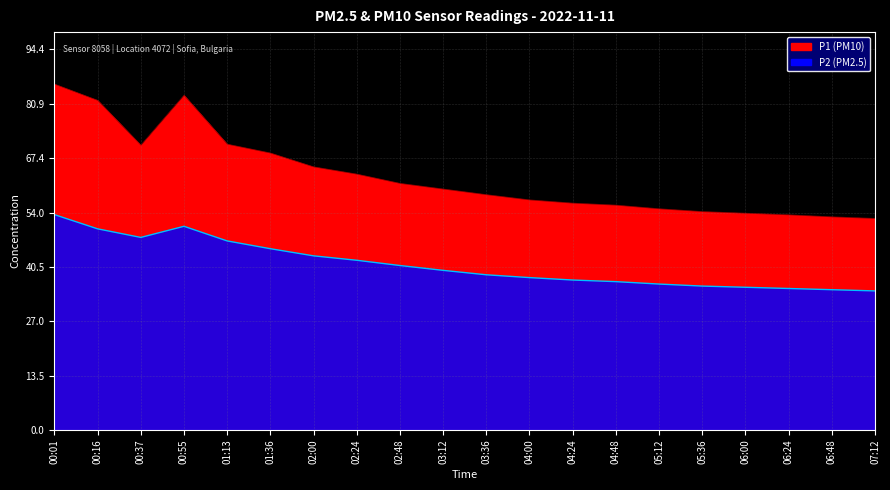

Reading right to left, extract all data points from this chart.

P1: 07:12=52.5	06:48=52.9	06:24=53.4	06:00=53.8	05:36=54.2	05:12=54.9	04:48=55.8	04:24=56.3	04:00=57.1	03:36=58.4	03:12=59.8	02:48=61.2	02:24=63.5	02:00=65.3	01:36=68.7	01:13=70.9	00:55=83.1	00:37=70.7	00:16=81.8	00:01=85.8
P2: 07:12=34.5	06:48=34.8	06:24=35.1	06:00=35.4	05:36=35.7	05:12=36.2	04:48=36.8	04:24=37.2	04:00=37.8	03:36=38.5	03:12=39.6	02:48=40.8	02:24=42.1	02:00=43.2	01:36=45.0	01:13=46.9	00:55=50.5	00:37=47.8	00:16=49.9	00:01=53.4